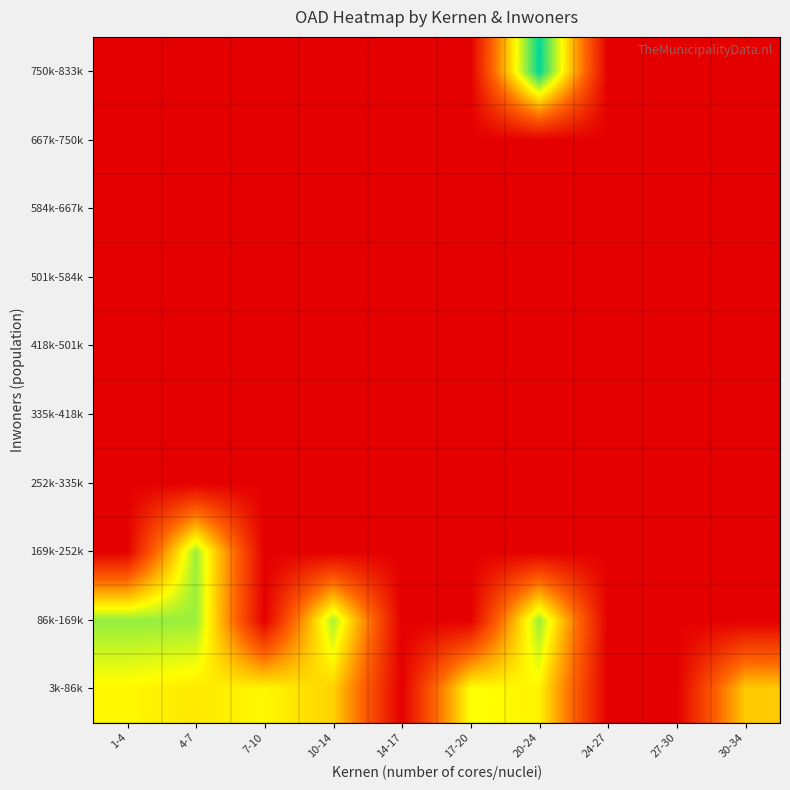

Reading left to right, list all the values displayed in this chart.

3k-86k: 1-4=9.6	4-7=9.2	7-10=9.6	10-14=8.4	14-17=0.0	17-20=9.9	20-24=9.5	24-27=0.0	27-30=0.0	30-34=8.2
86k-169k: 1-4=11.9	4-7=11.8	7-10=0.0	10-14=11.5	14-17=0.0	17-20=0.0	20-24=11.8	24-27=0.0	27-30=0.0	30-34=0.0
169k-252k: 1-4=0.0	4-7=11.8	7-10=0.0	10-14=0.0	14-17=0.0	17-20=0.0	20-24=0.0	24-27=0.0	27-30=0.0	30-34=0.0
252k-335k: 1-4=0.0	4-7=0.0	7-10=0.0	10-14=0.0	14-17=0.0	17-20=0.0	20-24=0.0	24-27=0.0	27-30=0.0	30-34=0.0
335k-418k: 1-4=0.0	4-7=0.0	7-10=0.0	10-14=0.0	14-17=0.0	17-20=0.0	20-24=0.0	24-27=0.0	27-30=0.0	30-34=0.0
418k-501k: 1-4=0.0	4-7=0.0	7-10=0.0	10-14=0.0	14-17=0.0	17-20=0.0	20-24=0.0	24-27=0.0	27-30=0.0	30-34=0.0
501k-584k: 1-4=0.0	4-7=0.0	7-10=0.0	10-14=0.0	14-17=0.0	17-20=0.0	20-24=0.0	24-27=0.0	27-30=0.0	30-34=0.0
584k-667k: 1-4=0.0	4-7=0.0	7-10=0.0	10-14=0.0	14-17=0.0	17-20=0.0	20-24=0.0	24-27=0.0	27-30=0.0	30-34=0.0
667k-750k: 1-4=0.0	4-7=0.0	7-10=0.0	10-14=0.0	14-17=0.0	17-20=0.0	20-24=0.0	24-27=0.0	27-30=0.0	30-34=0.0
750k-833k: 1-4=0.0	4-7=0.0	7-10=0.0	10-14=0.0	14-17=0.0	17-20=0.0	20-24=14.8	24-27=0.0	27-30=0.0	30-34=0.0